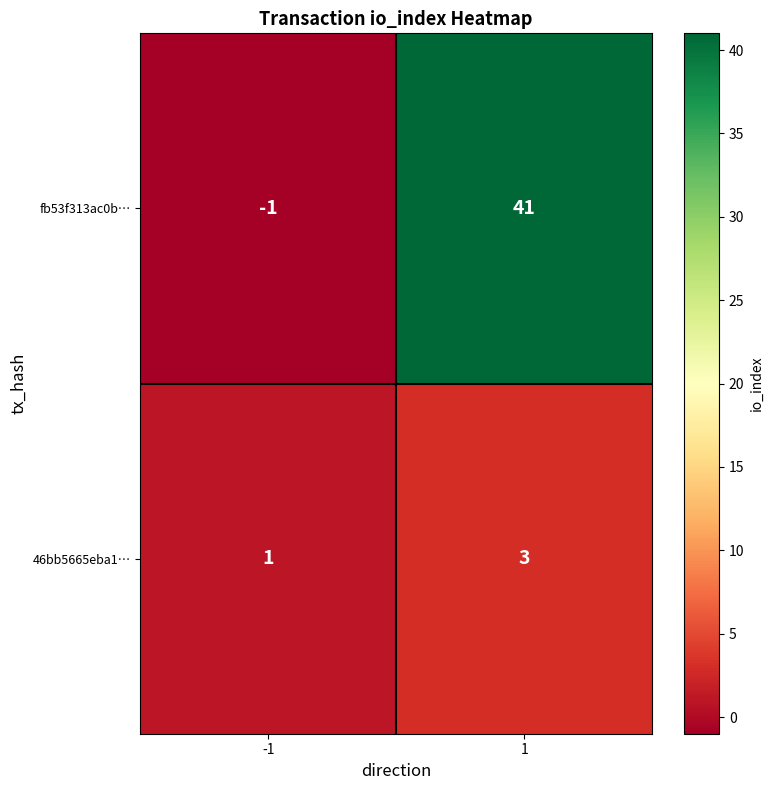

What is the approximate value of 46bb5665eba1… at 1?

3